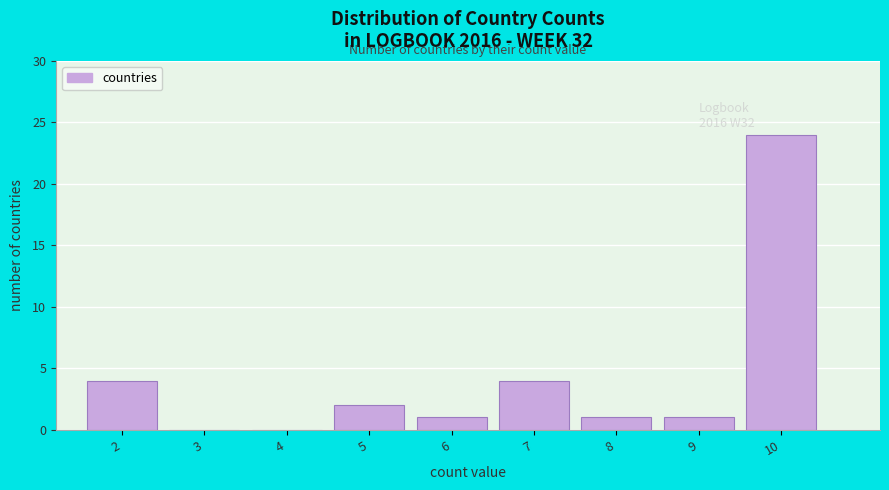

Reading left to right, transcribe all the data shown in this chart.

2=4	3=0	4=0	5=2	6=1	7=4	8=1	9=1	10=24